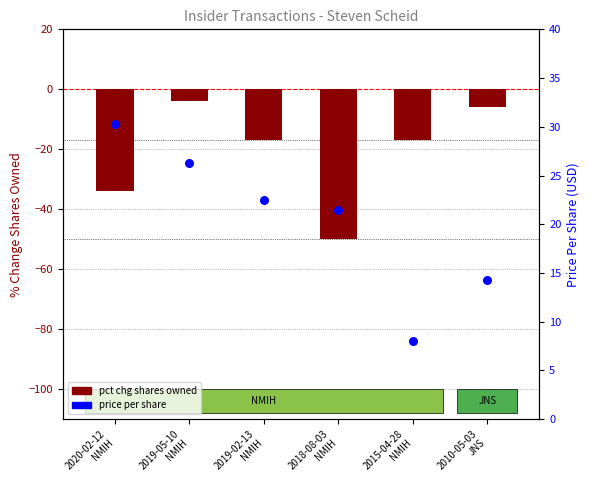

What is the total value across all series at 2010-05-03
JNS?

8.2